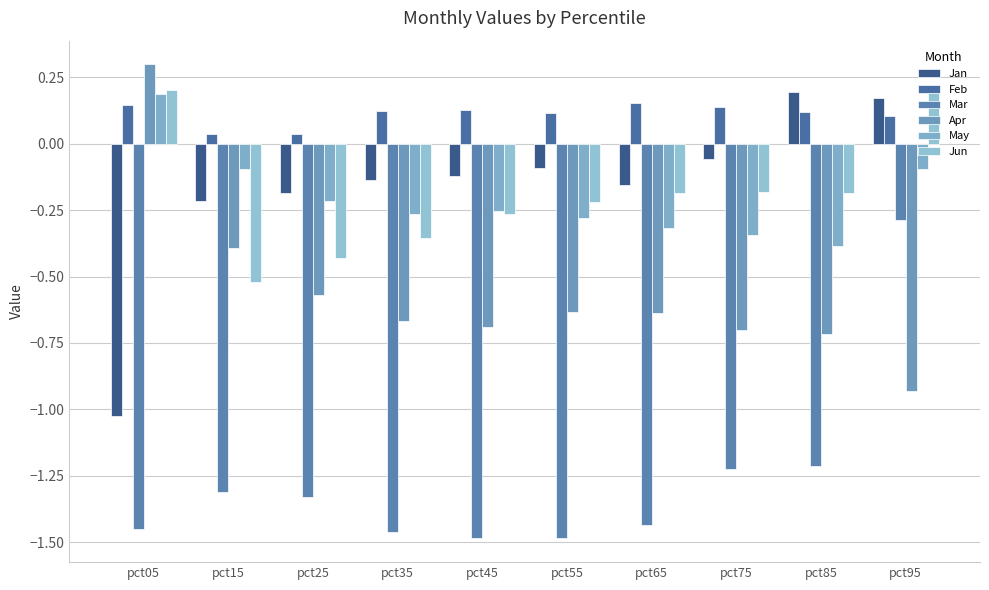

How many distinct data groups are displayed?

6